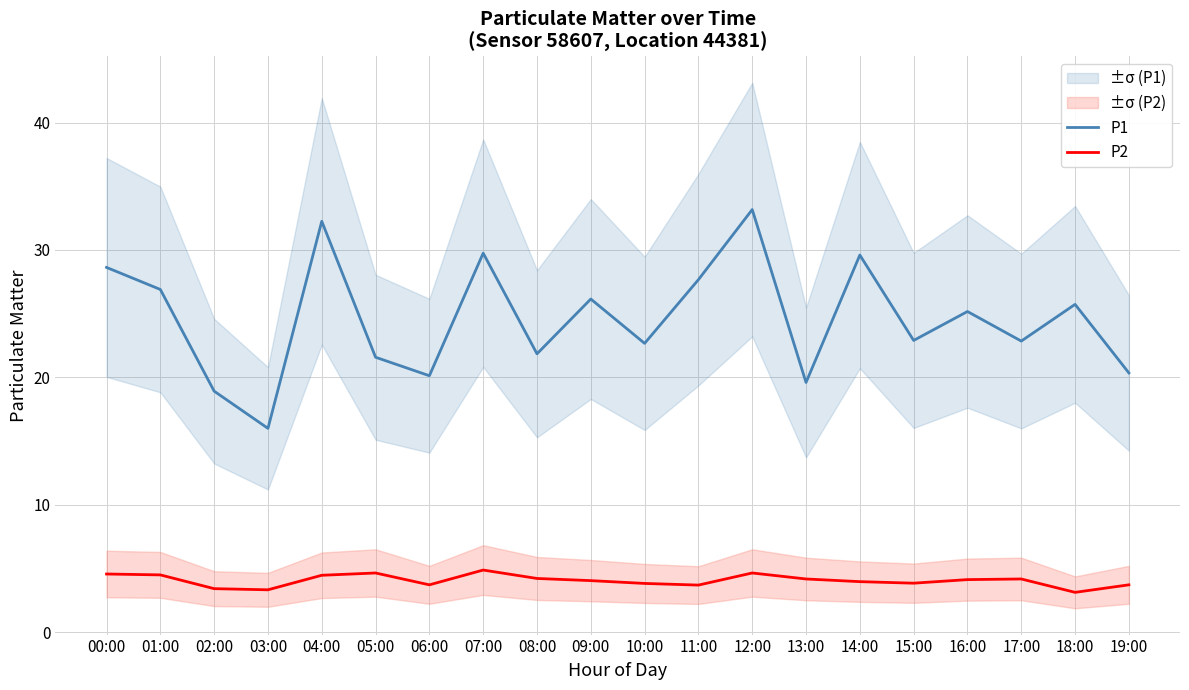

The value of P1 at 02:00 is 5.0. True or false?

False